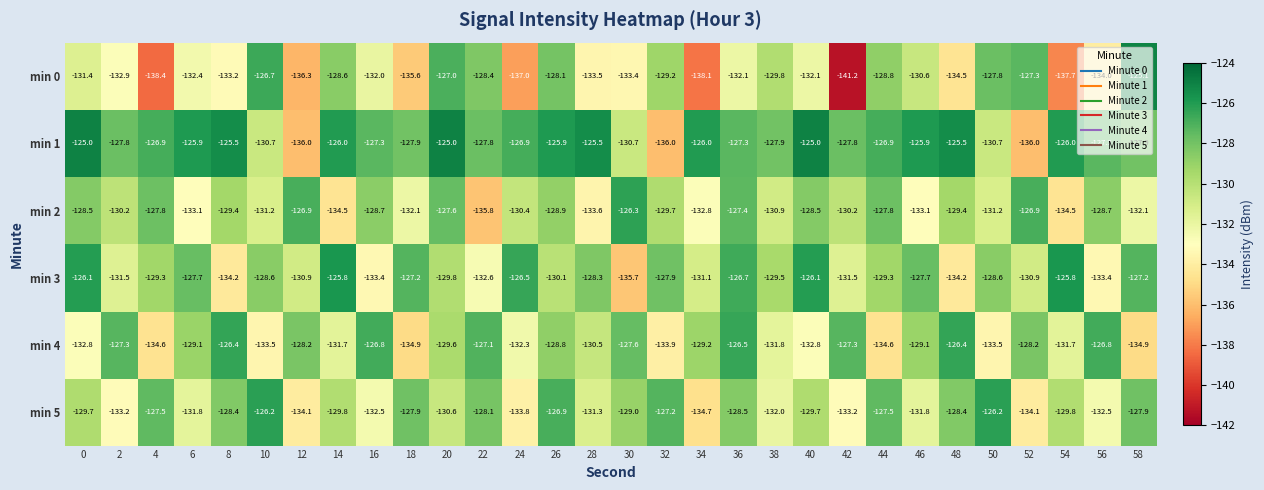

At which category is the sum across all series the highest?

36